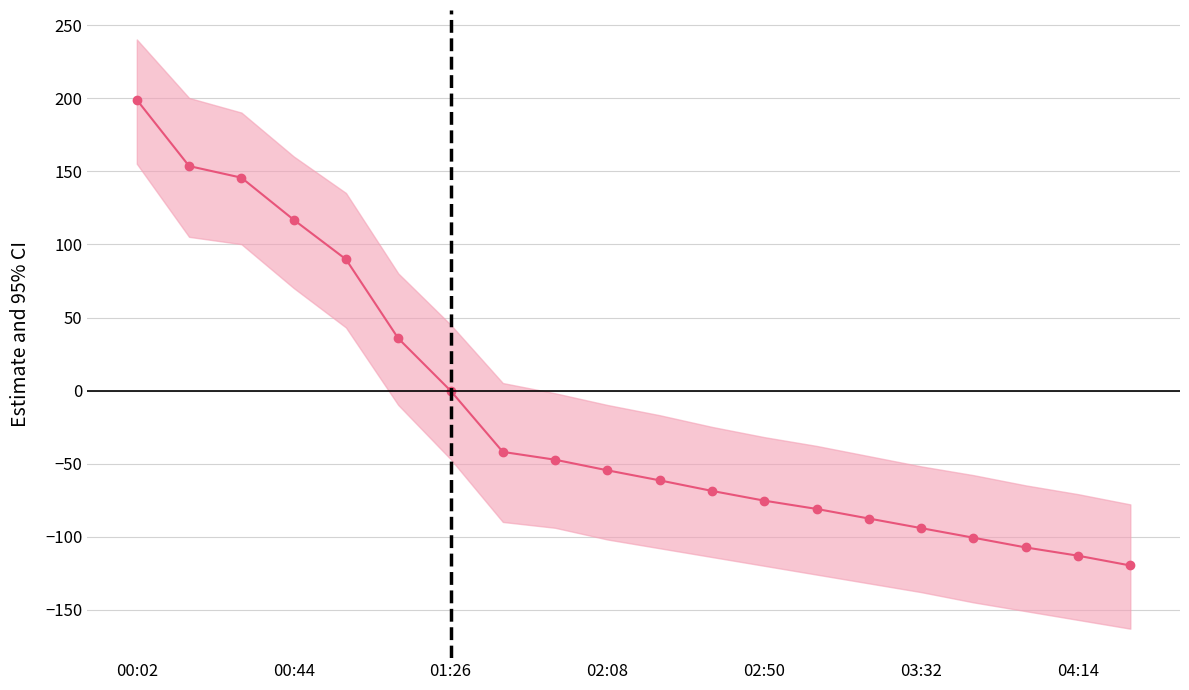

What is the average value?

-15.5